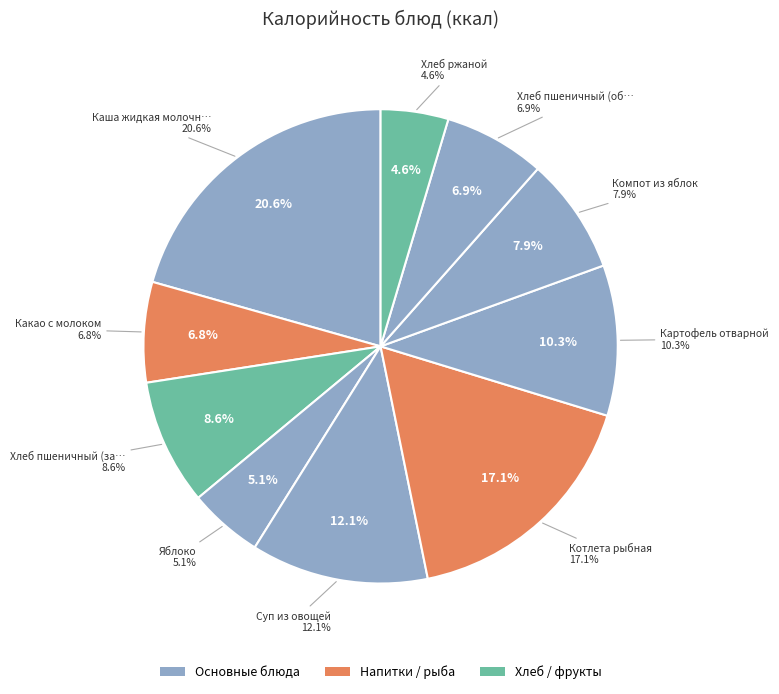

To the nearest percent, what portion does Картофель отварной represent?

10%